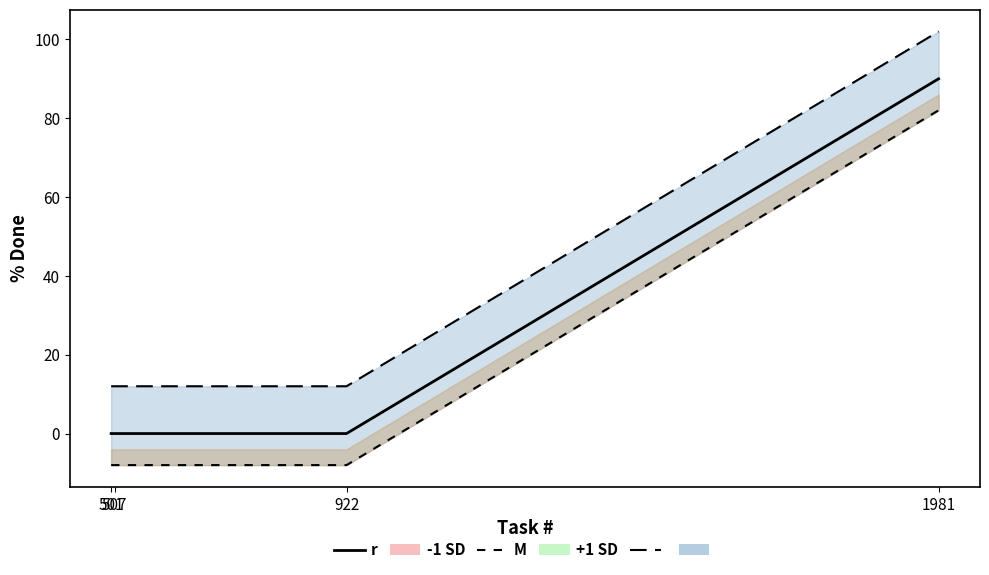

True or false: the data shows 57 at 922.

False